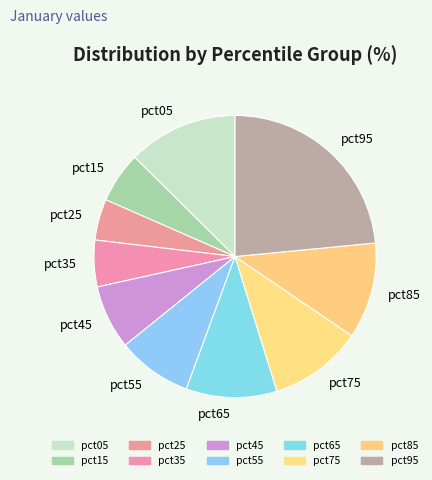

The pct15 slice represents 6% of the pie. True or false?

True